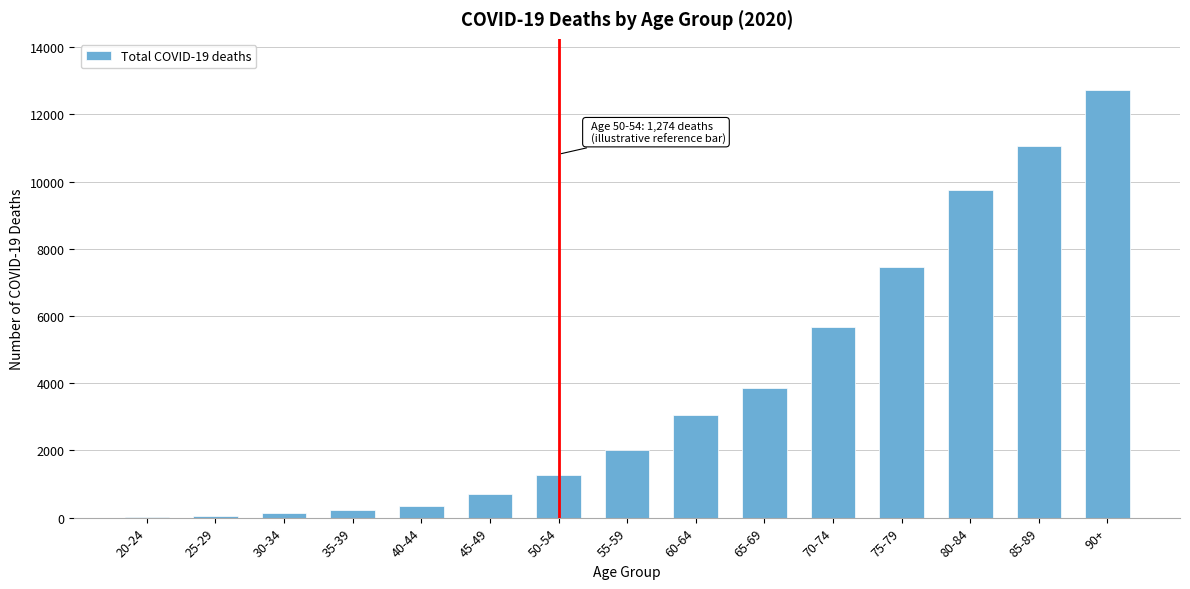

What is the sum of all values?

58409